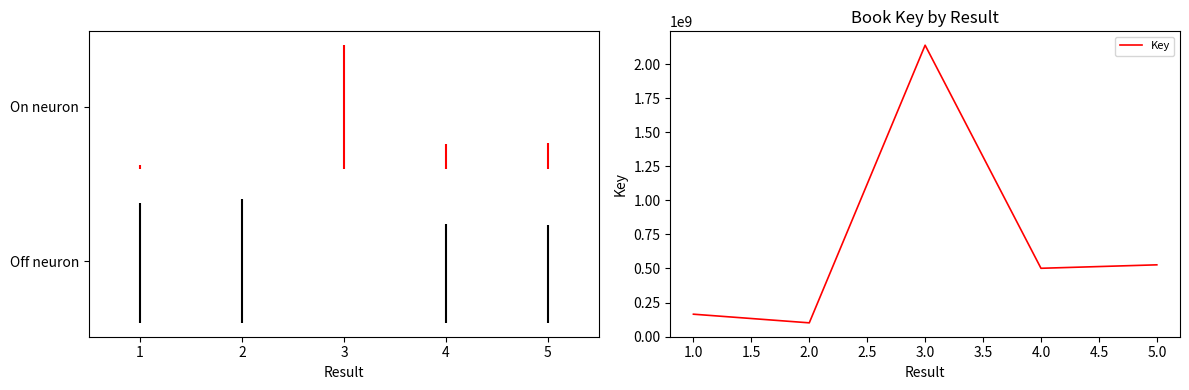

What is the change in value from 1.0 to 4.0?

+337183161